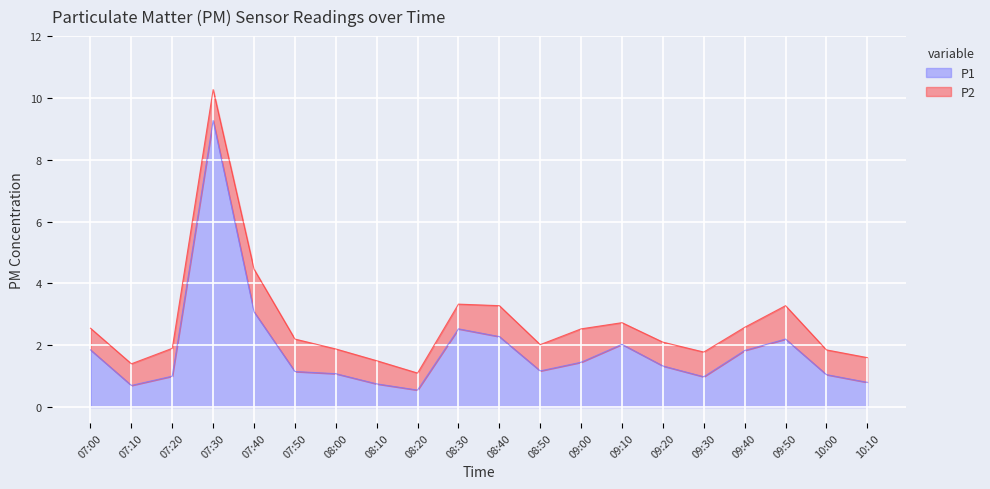

Reading left to right, list all the values displayed in this chart.

07:00=1.9	07:10=0.7	07:20=1.0	07:30=9.3	07:40=3.1	07:50=1.1	08:00=1.1	08:10=0.8	08:20=0.6	08:30=2.5	08:40=2.3	08:50=1.2	09:00=1.4	09:10=2.0	09:20=1.3	09:30=1.0	09:40=1.8	09:50=2.2	10:00=1.1	10:10=0.8